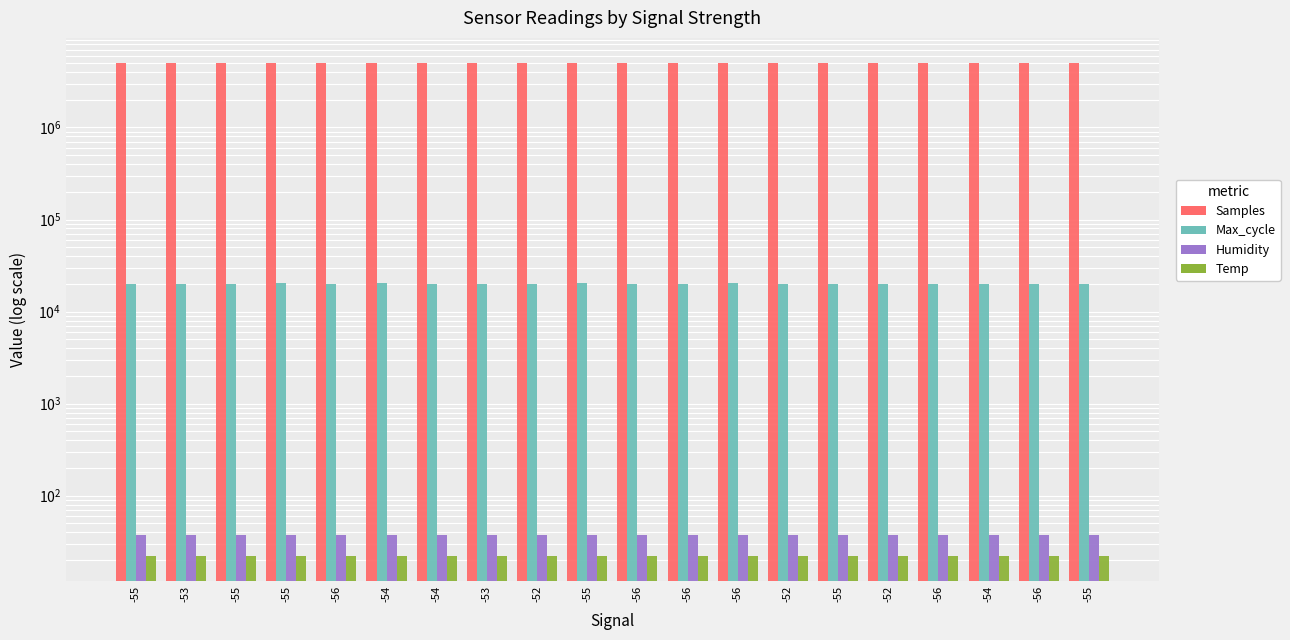

Are the bars horizontal?

No